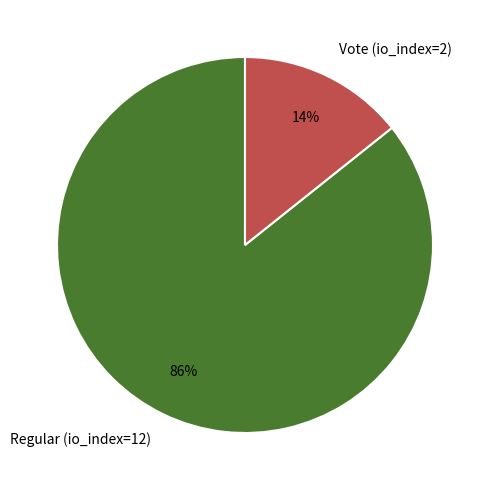

The Vote (io_index=2) slice represents 25% of the pie. True or false?

False